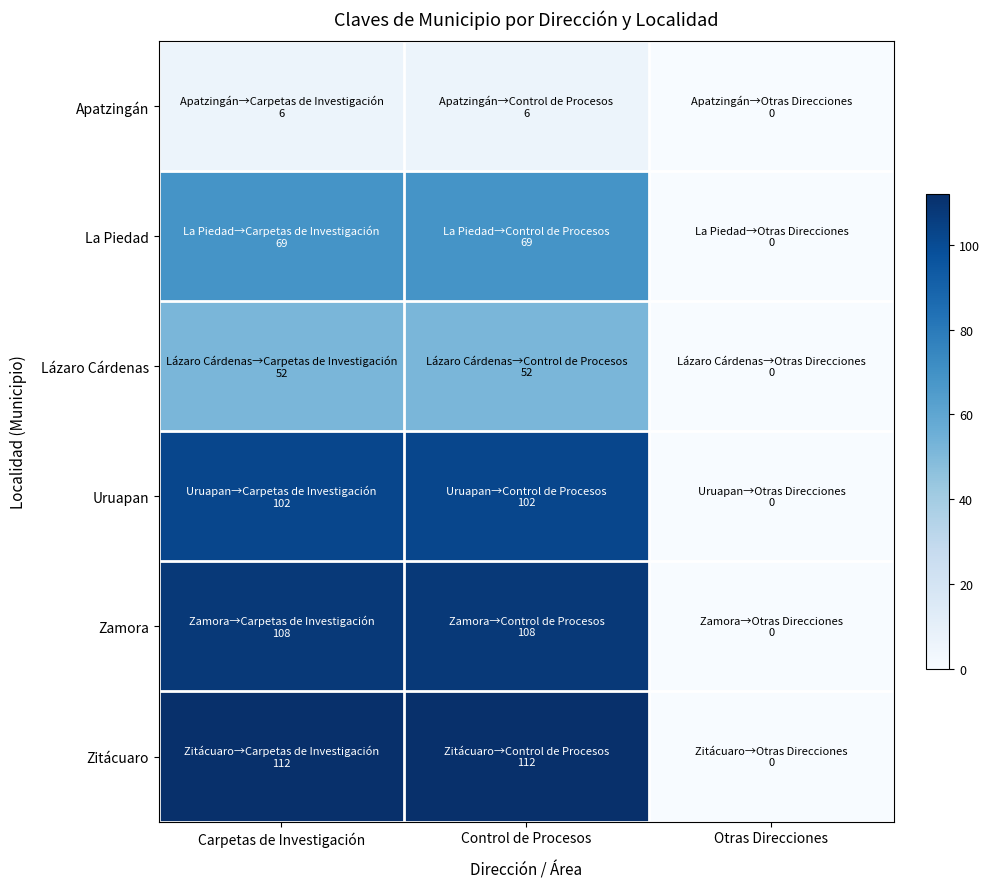

At how many categories does at least one series exceed 92?

2